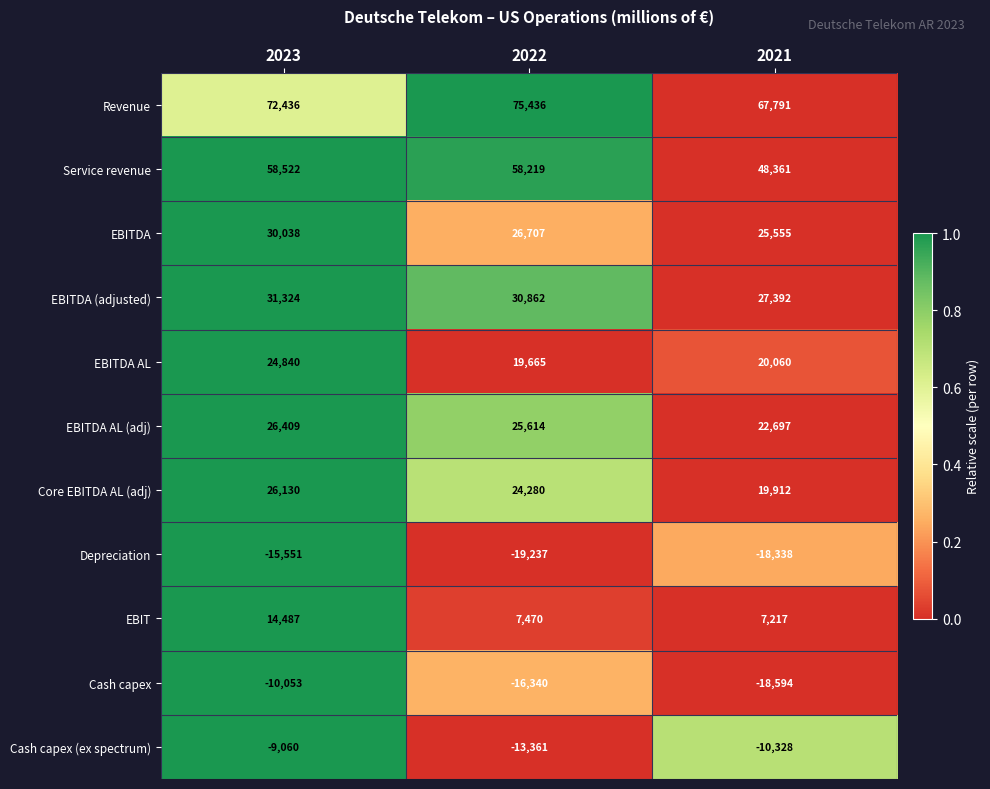

Count the number of categories in the chart.

3